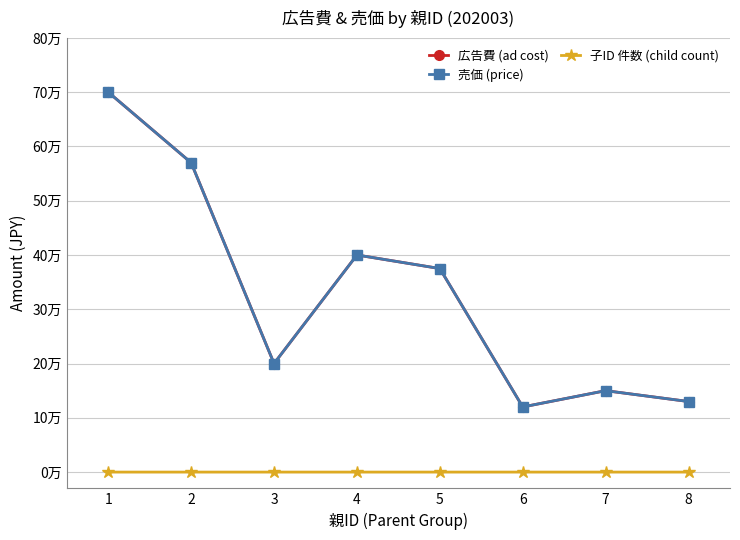

Rank the series at 5 from lowest to highest value.

子ID 件数 (child count), 広告費 (ad cost), 売価 (price)